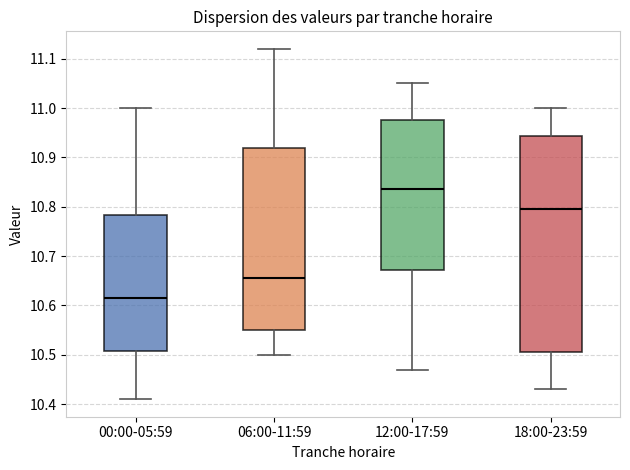

Which box has the lowest median line?

00:00-05:59